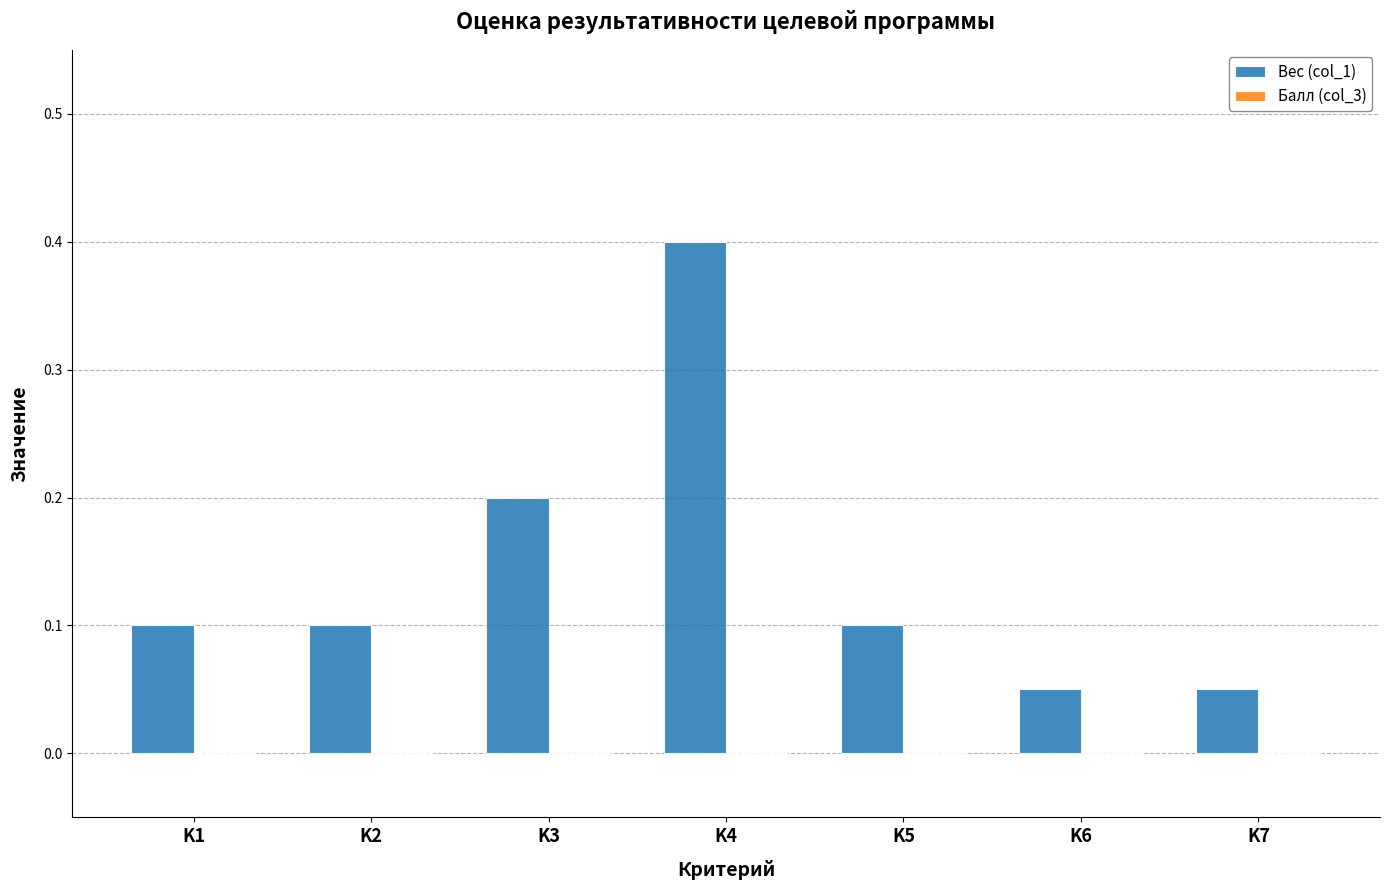

Which category has the highest value across all series?

K4